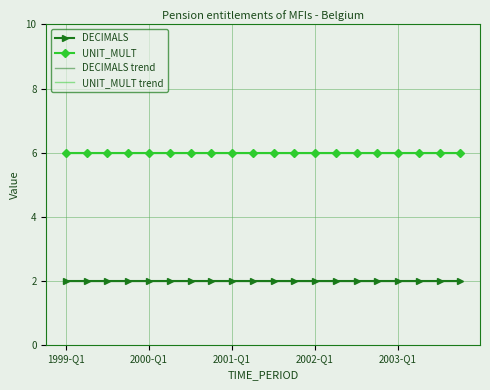

How many lines are shown in the chart?

4